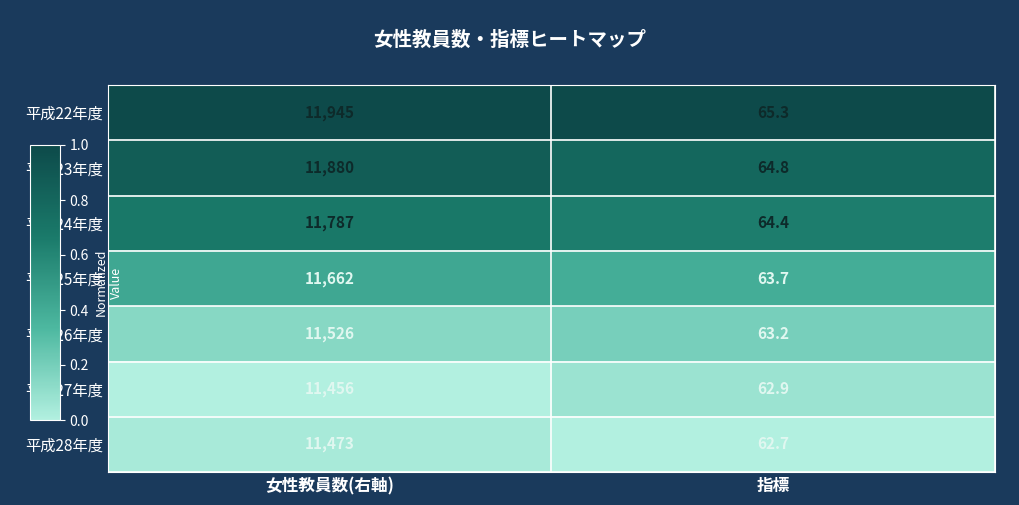

What is the spread (max minus min) of values at 女性教員数(右軸)?

489.0